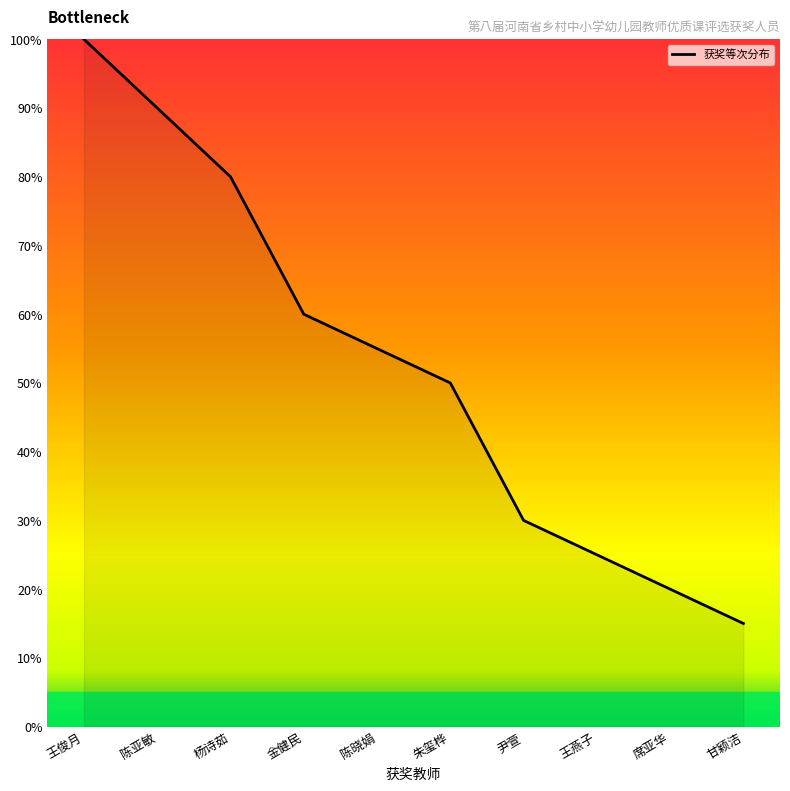

Which category has the lowest value across all series?

甘颖洁